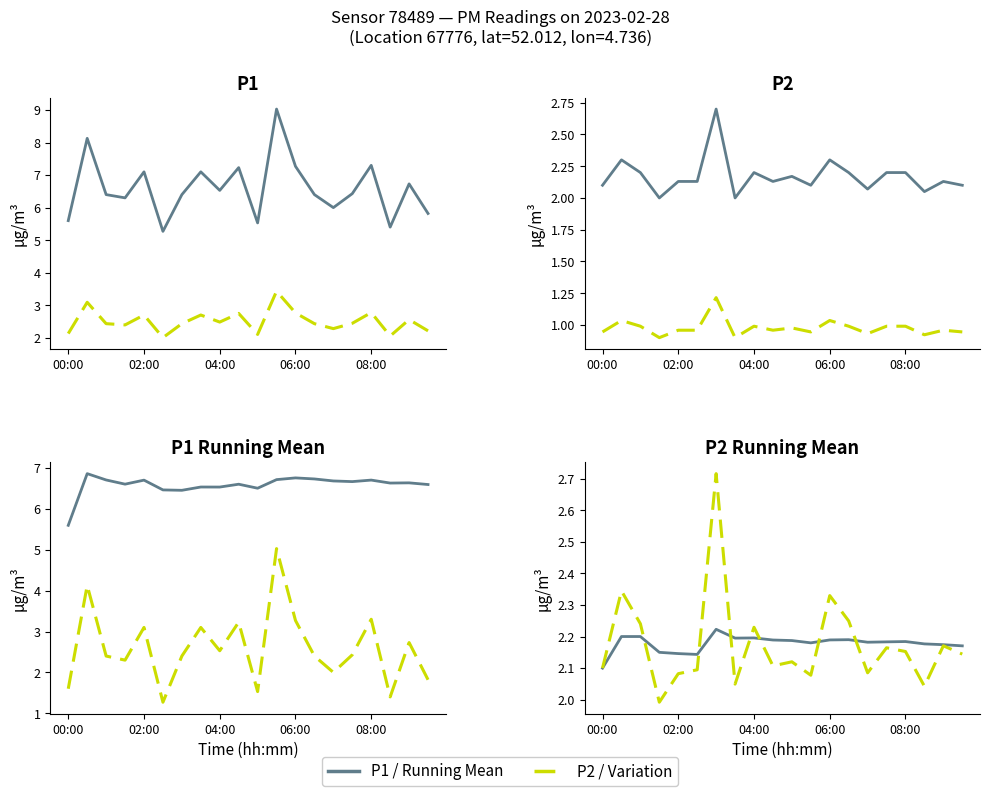

The P1 series shows 15.3 at 05:30. True or false?

False